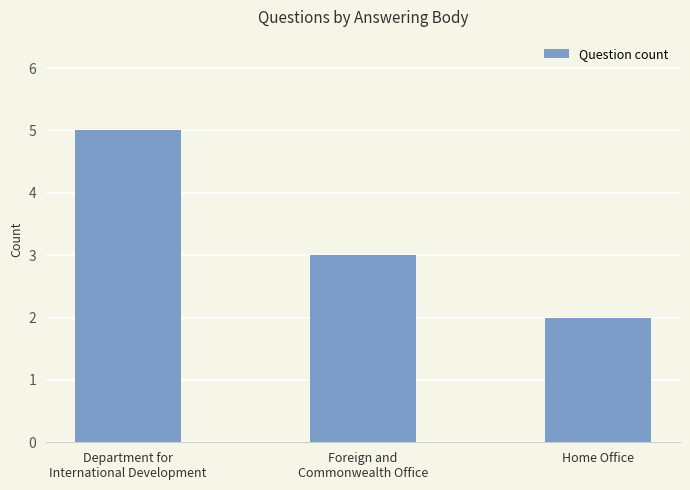

How many distinct data groups are displayed?

1